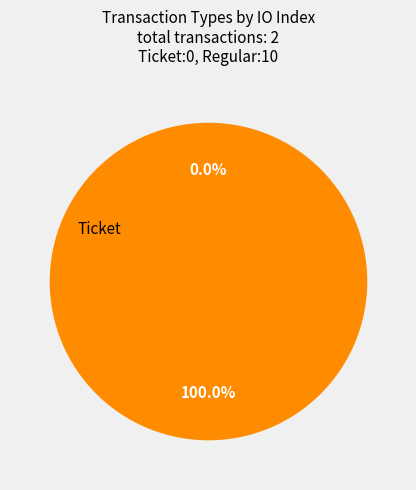

To the nearest percent, what is the difference between the largest and smallest slice percentages?

100%